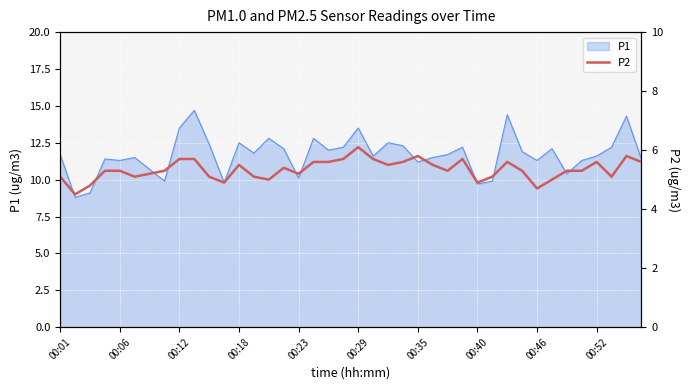

True or false: the data has more than 1 interior local peaks.

True